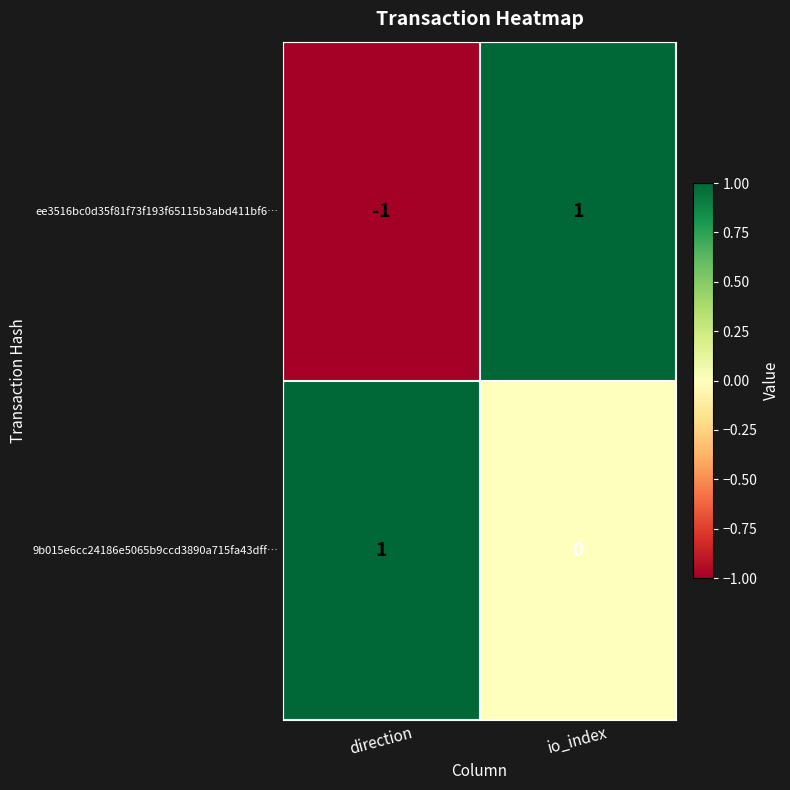

Where is ee3516bc0d35f81f73f193f65115b3abd411bf6… nearest to the value 0?

direction